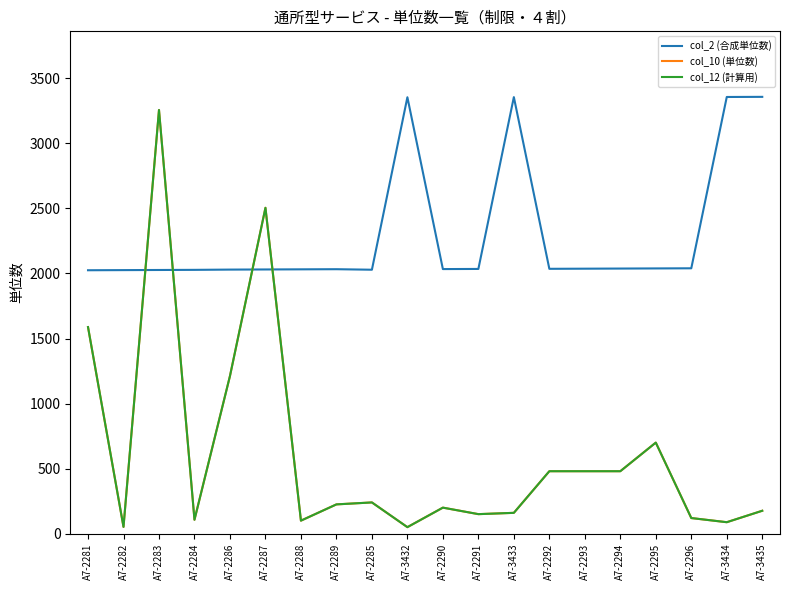

What is the difference between the col_12 (計算用) values at A7-2287 and A7-3434?

2417